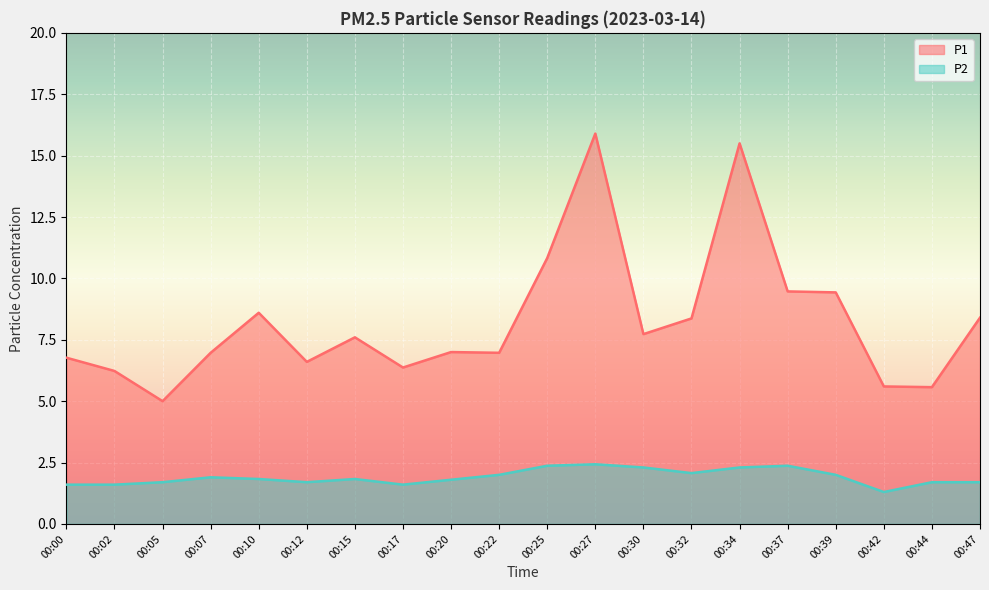

How many categories are shown in the chart?

20